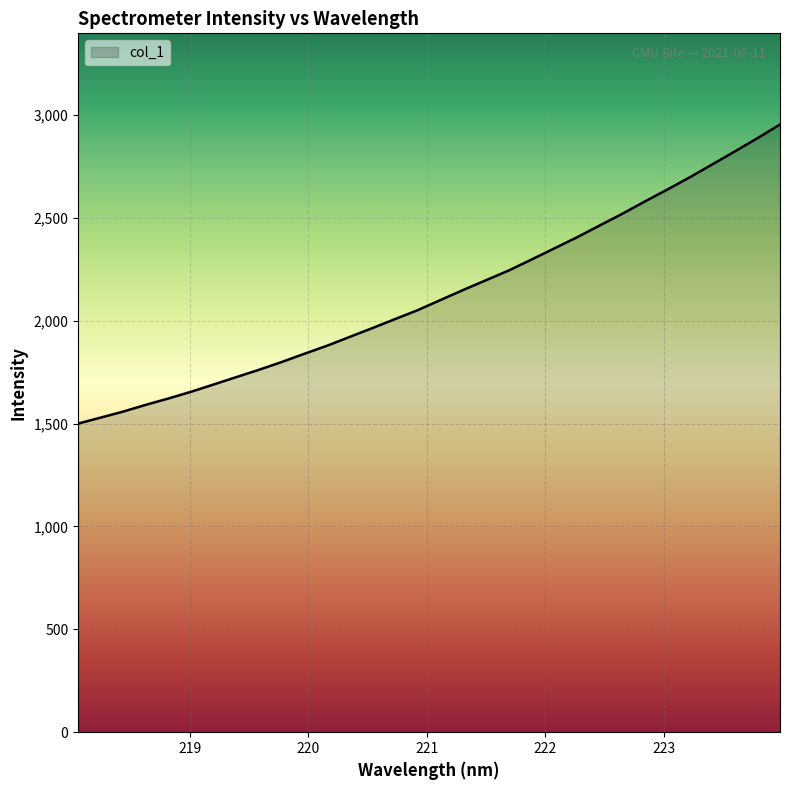

What is the difference between the maximum and minimum values?

1453.5